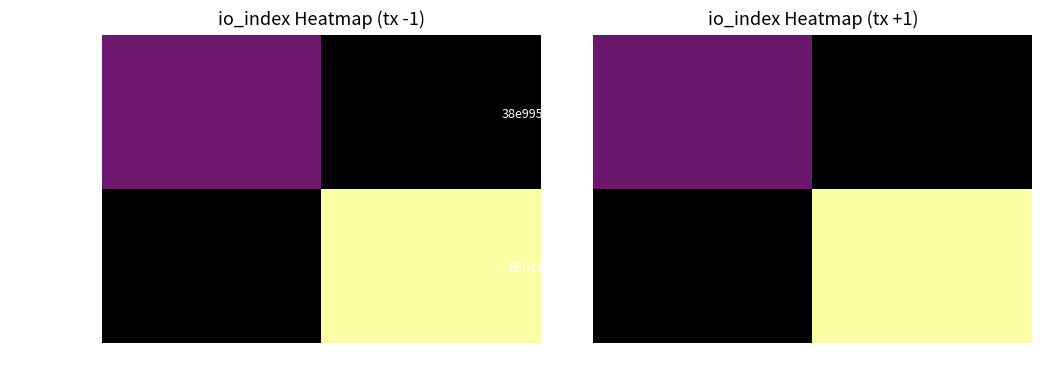

Where is 38e995e2...cbb nearest to the value 1?

1